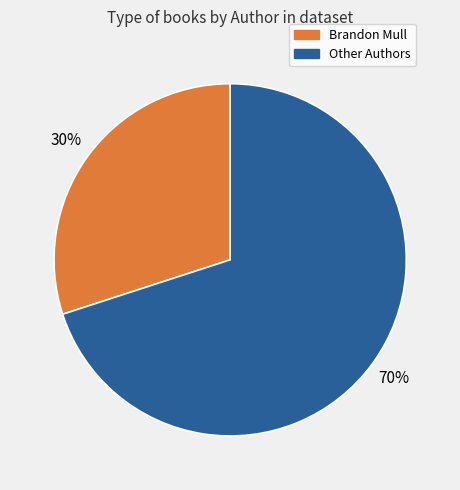

Is there a majority slice in this chart?

Yes